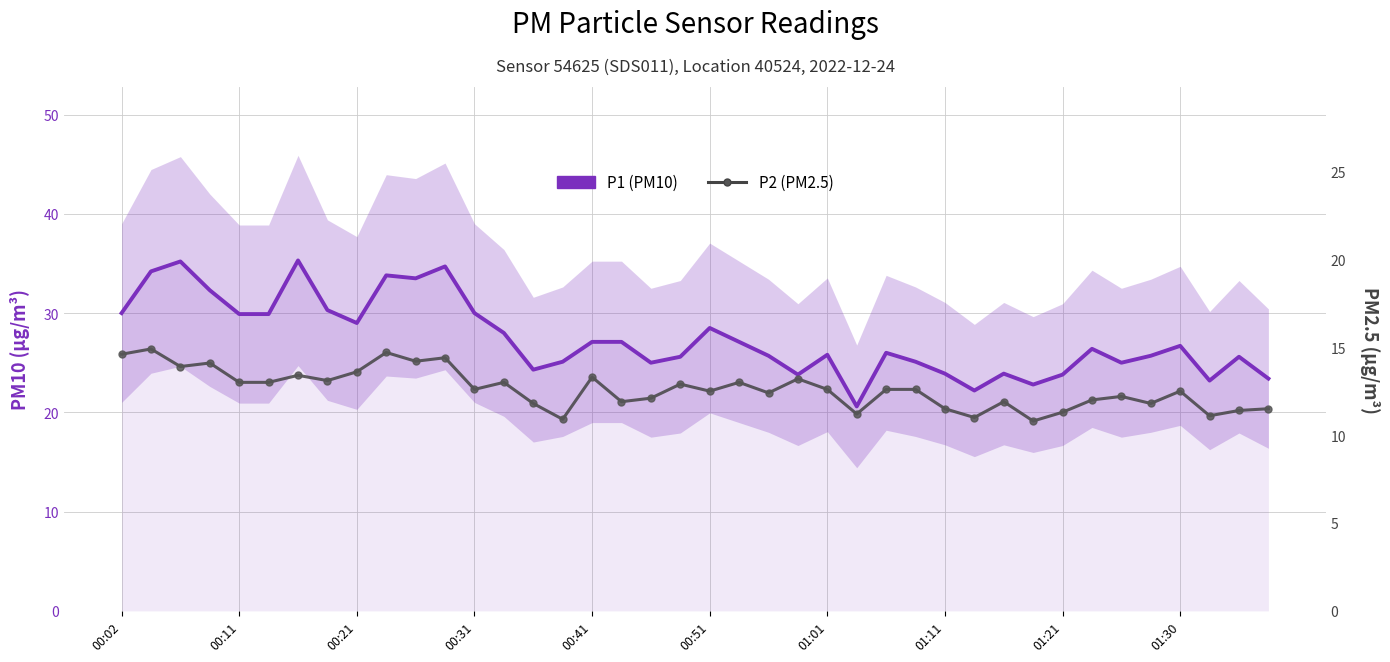

What is the value of the P2 (PM2.5) point at the 18th from the left?

11.9